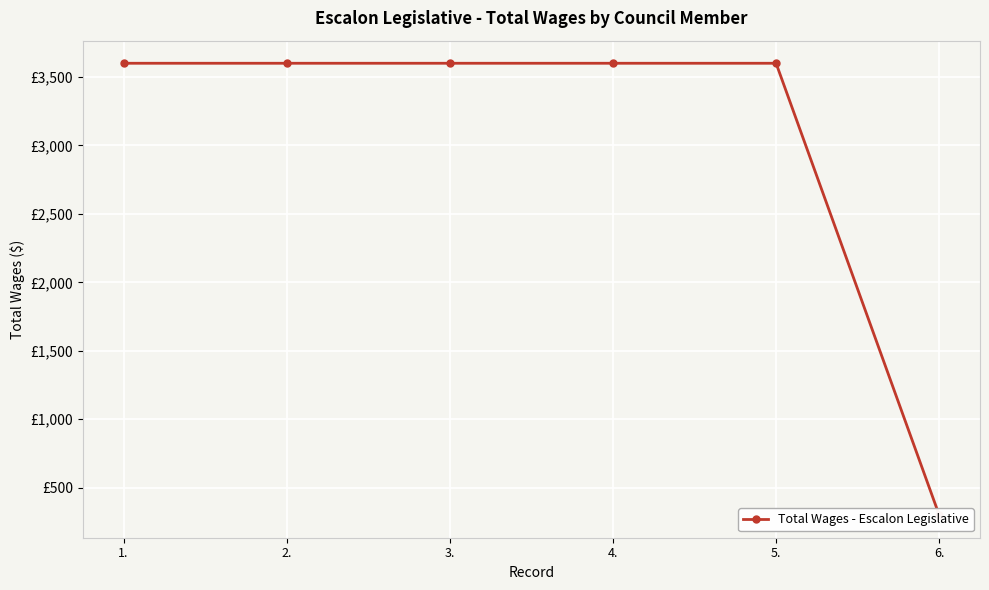

What is the ratio of the value at 5. to the value at 3.?

1.0